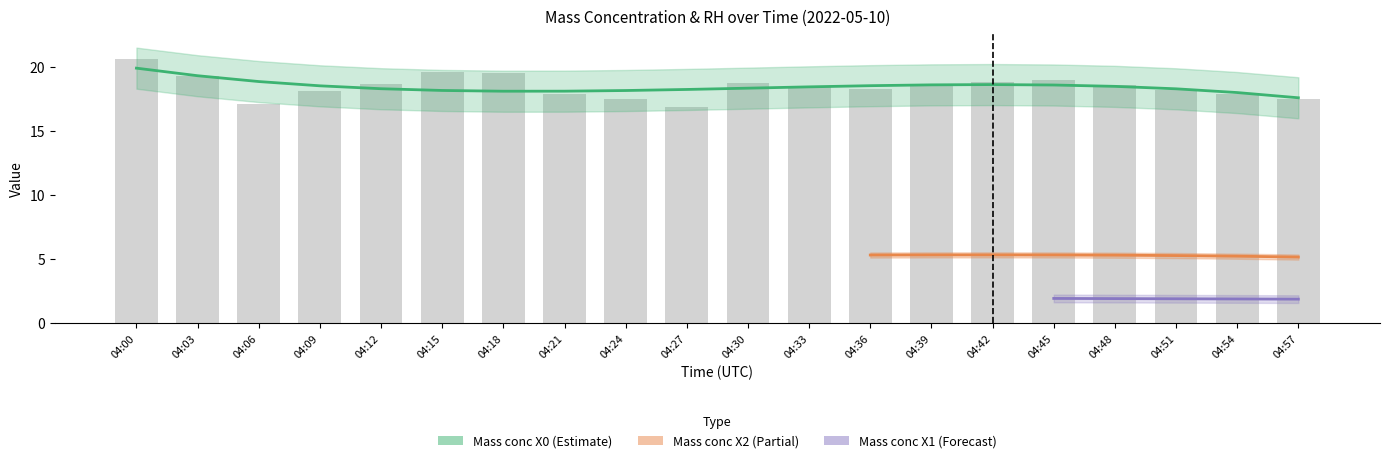

What is the value of the Mass conc X1 (μg/m³) bar at the 18th from the left?

1.9